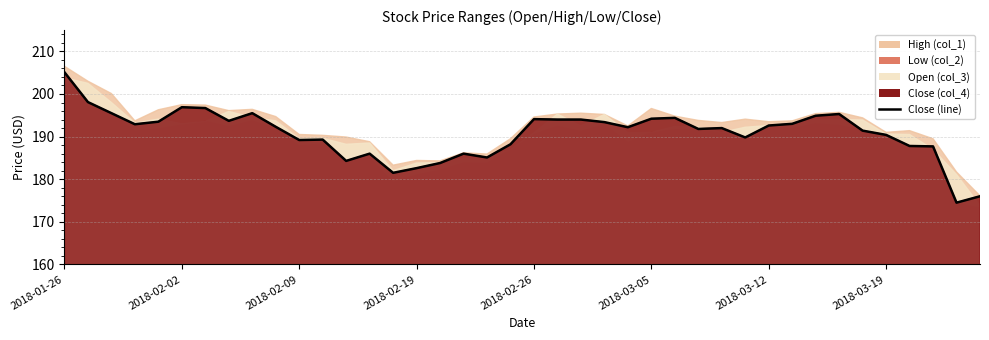

Where is the first local maximum for Low (col_2)?

2018-02-05